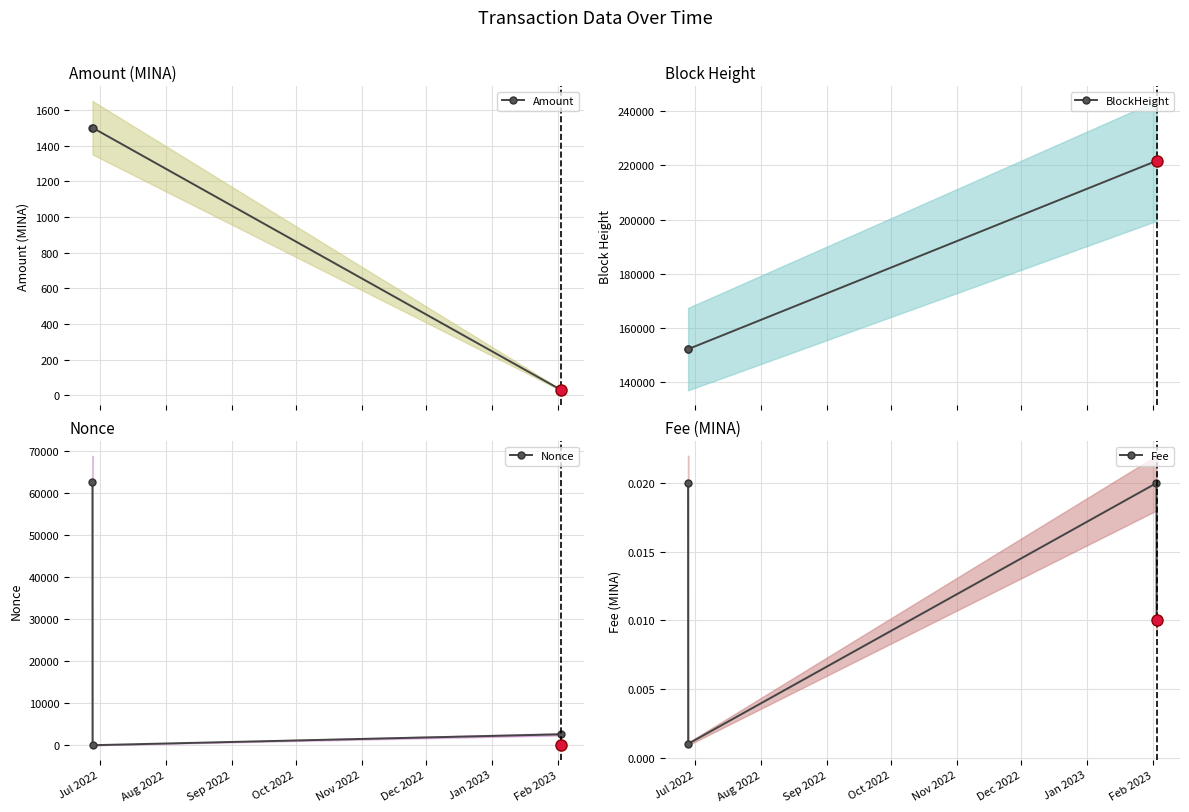

List the series in order of their peak value, lowest first.

Fee, Amount, Nonce, BlockHeight